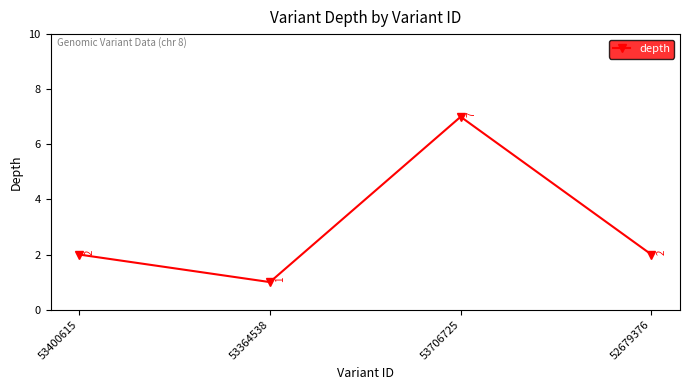

How many points are lower than both their immediate neighbors (excluding endpoints)?

1